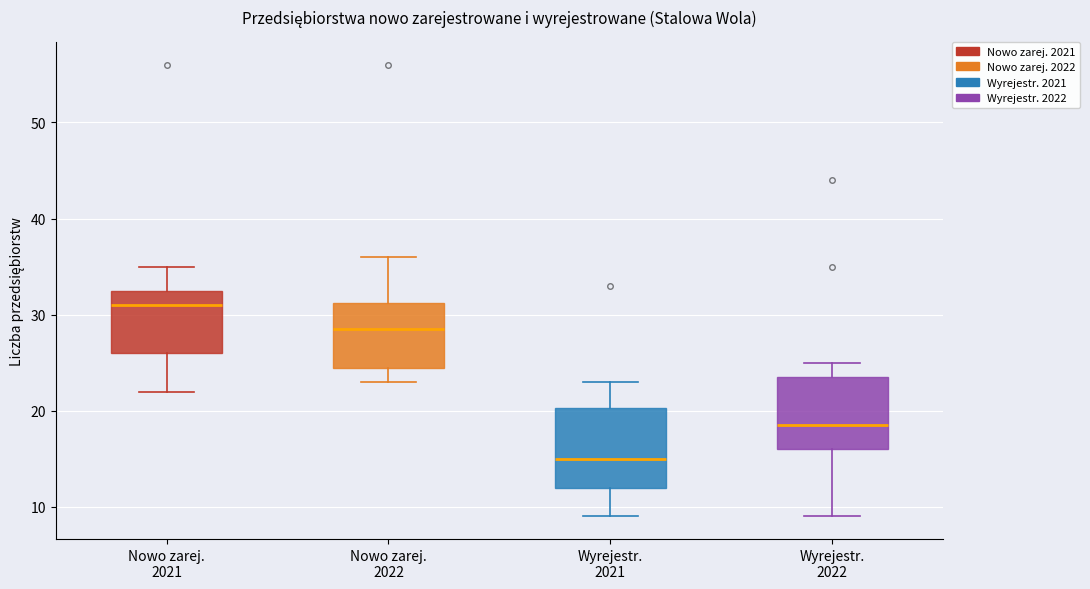

Reading left to right, read every box against the y-axis: the position of its median line, the range the box covers, and the ends of its whiskers. The values are not printed on the chart, so give them approximately, as read against the axis.

Nowo zarej. 2021: median 31, box 26 to 33, whiskers 22 to 35
Nowo zarej. 2022: median 29, box 25 to 31, whiskers 23 to 36
Wyrejestr. 2021: median 15, box 12 to 20, whiskers 9 to 23
Wyrejestr. 2022: median 19, box 16 to 24, whiskers 9 to 25